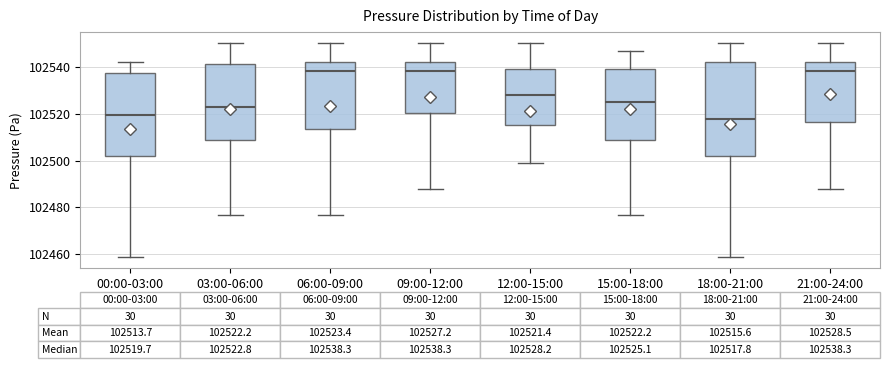

Which box is the tallest, from its lower edge to its upper edge?

18:00-21:00